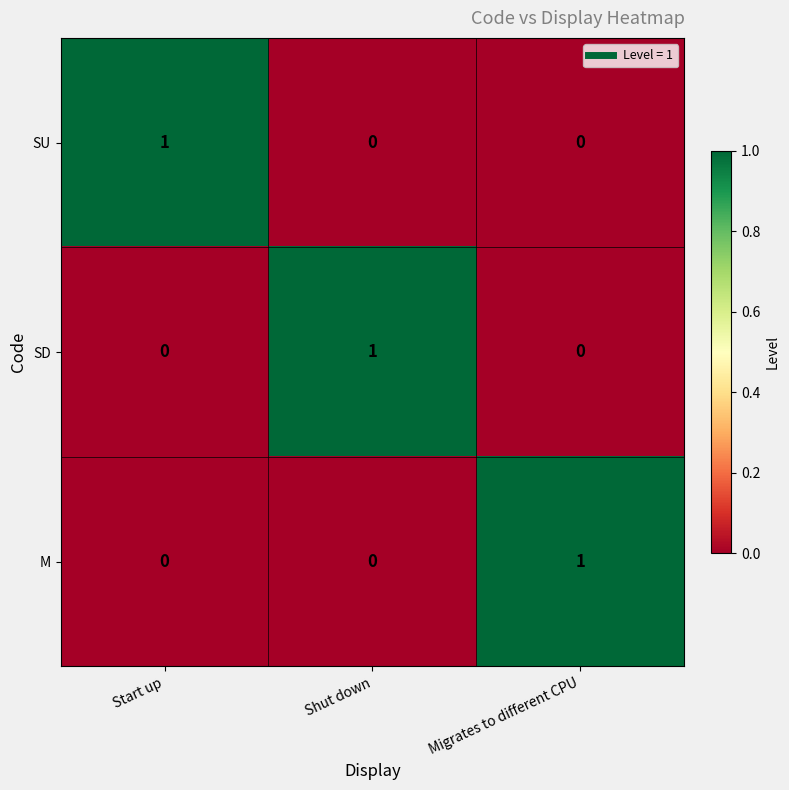

How many data points does each series have?

3